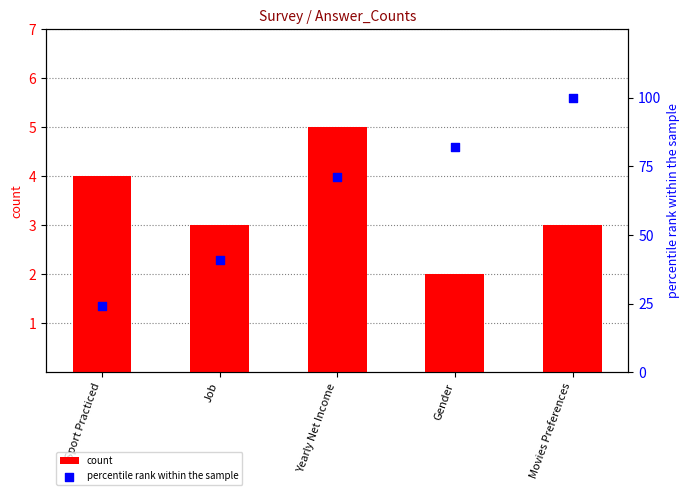

What is the total value across all series at Job?

44